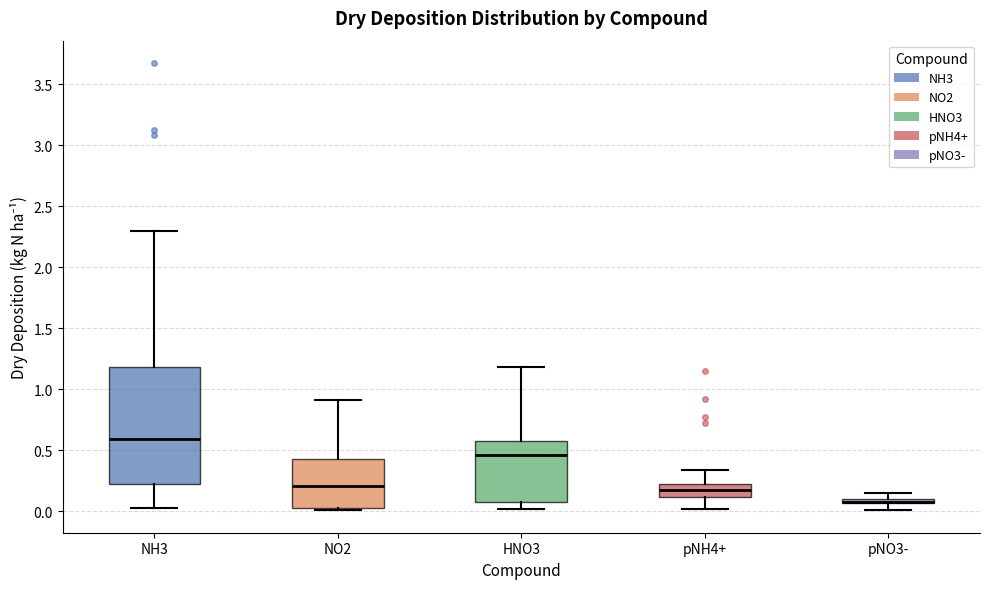

Where is the lower edge of the box for pNH4+ on the y-axis? The values are not printed on the chart, so give them approximately, as read against the axis.

0.10